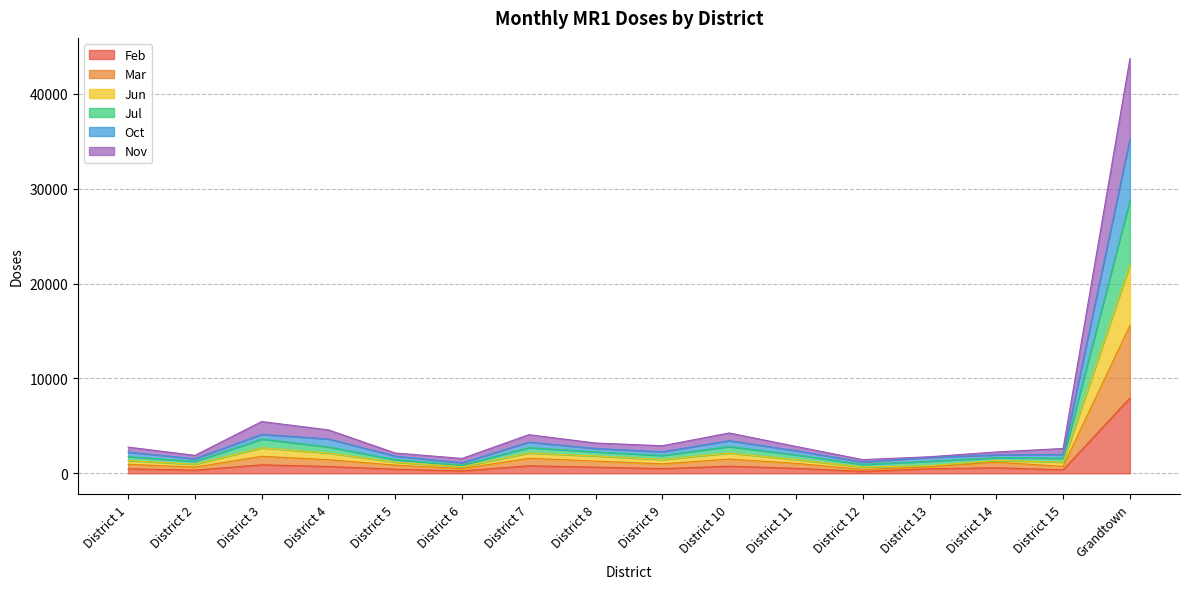

What is the highest value of the Feb series?

7938